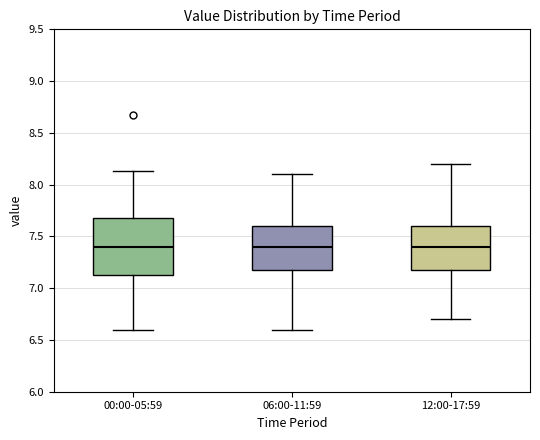

Reading left to right, transcribe this box plot: for each box, give where its median line is, the range the box spans, and where its two whiskers end, as read against the y-axis. The values are not printed on the chart, so give them approximately, as read against the axis.

00:00-05:59: median 7.40, box 7.10 to 7.70, whiskers 6.60 to 8.15
06:00-11:59: median 7.40, box 7.20 to 7.60, whiskers 6.60 to 8.10
12:00-17:59: median 7.40, box 7.20 to 7.60, whiskers 6.70 to 8.20